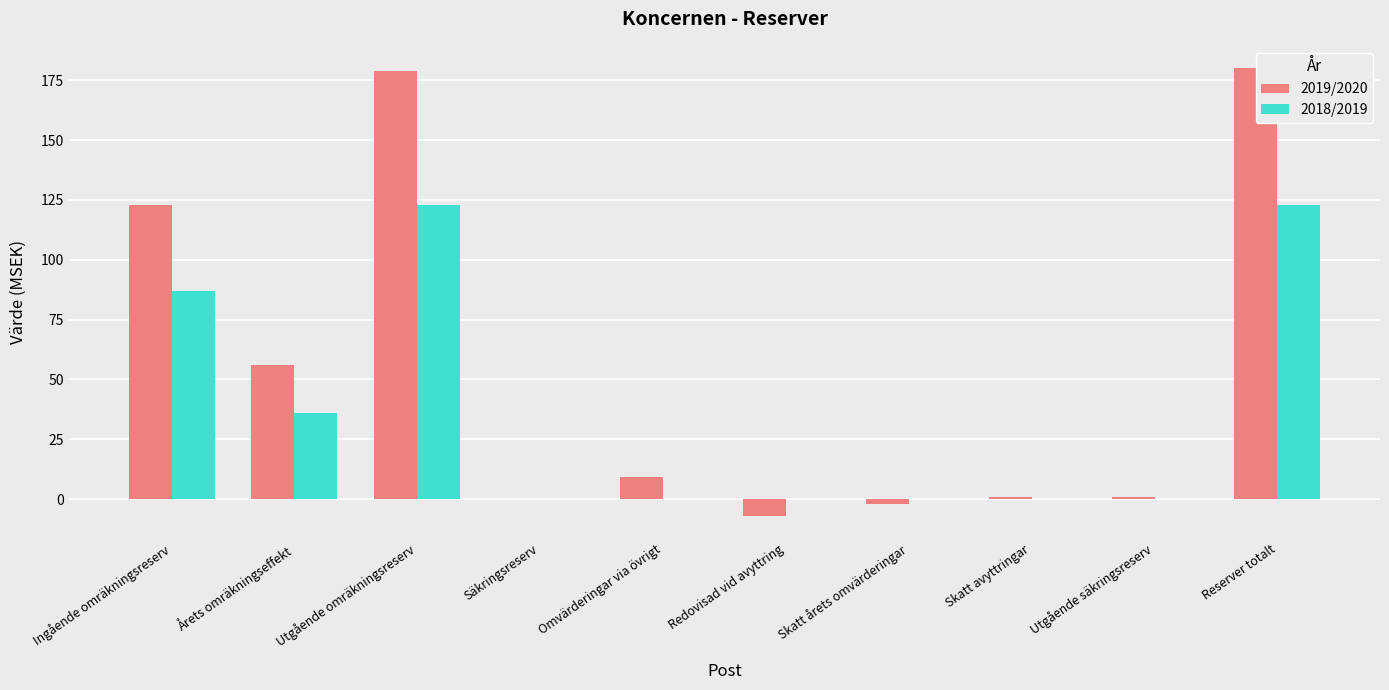

Which series changed the most between Ingående omräkningsreserv and Reserver totalt?

2019/2020